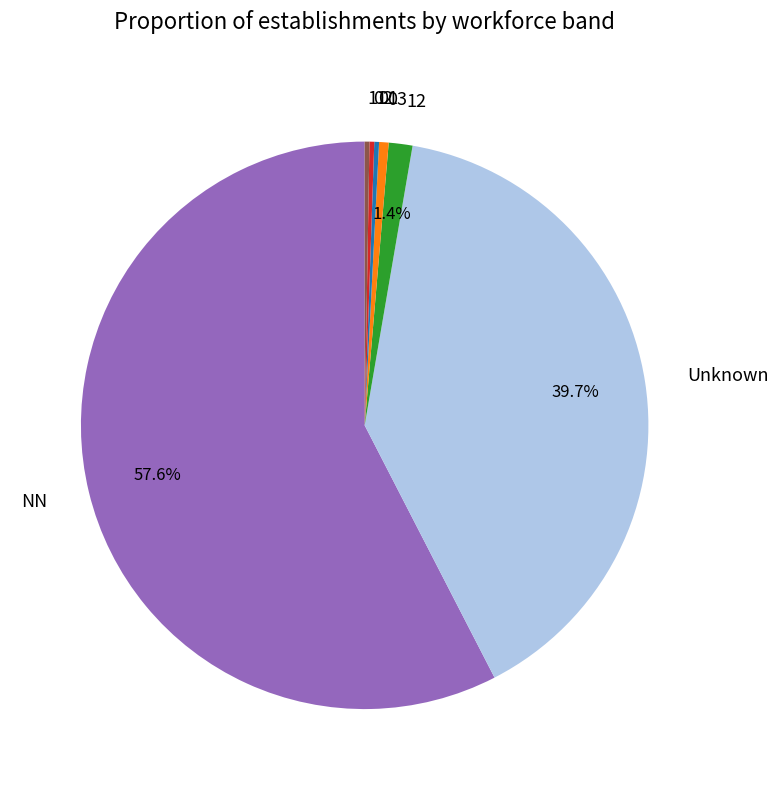

True or false: 12 accounts for 1% of the total.

True